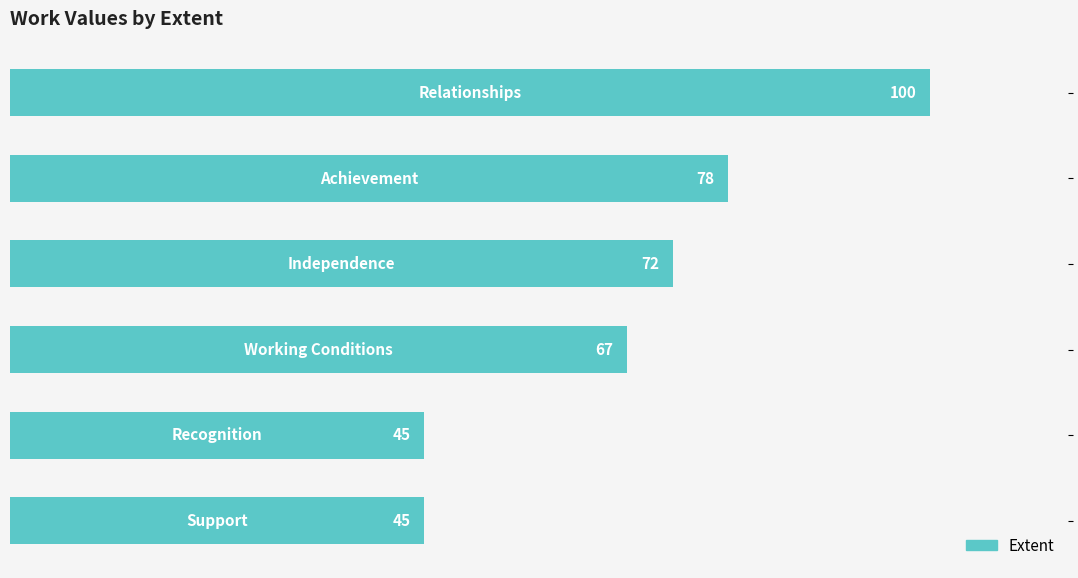

What is the greatest value displayed?

100